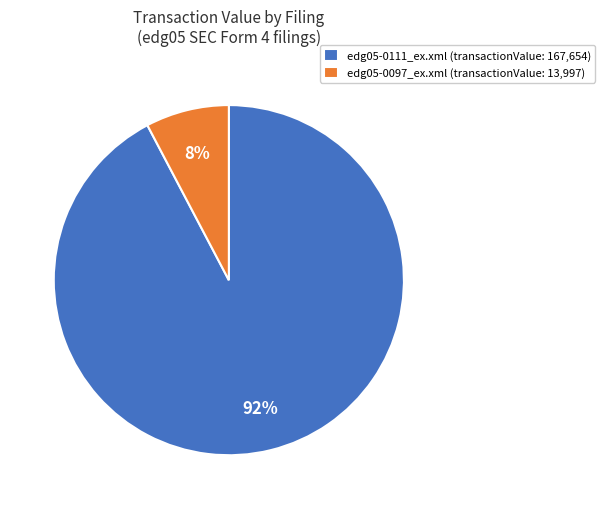

Does edg05-0097_ex.xml represent more than half of the total?

No